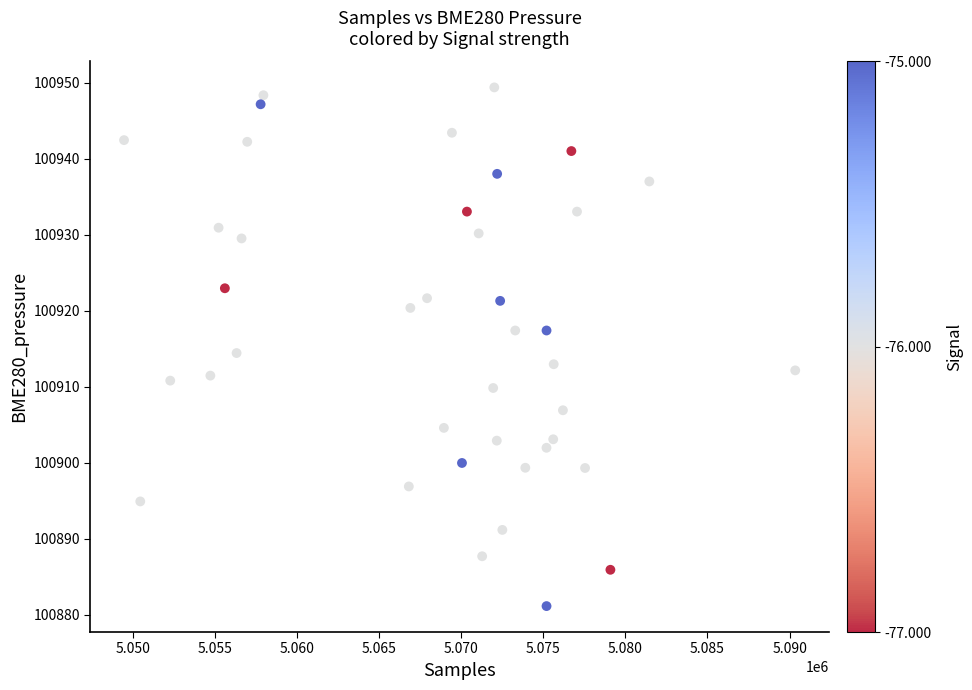

What is the range of Y values (max minus min)?

68.3